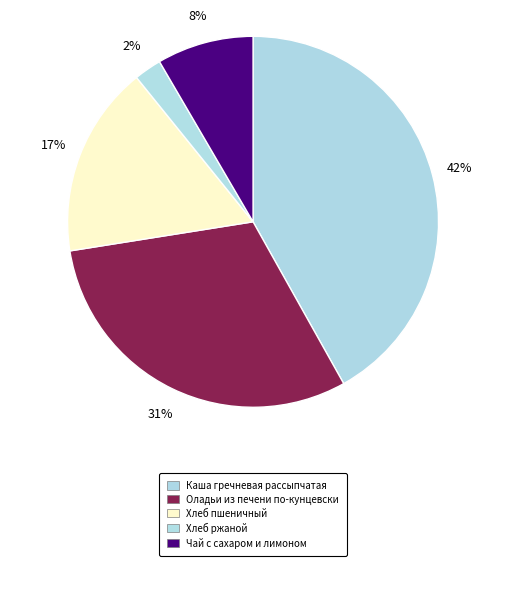

Count the number of slices in the pie.

5